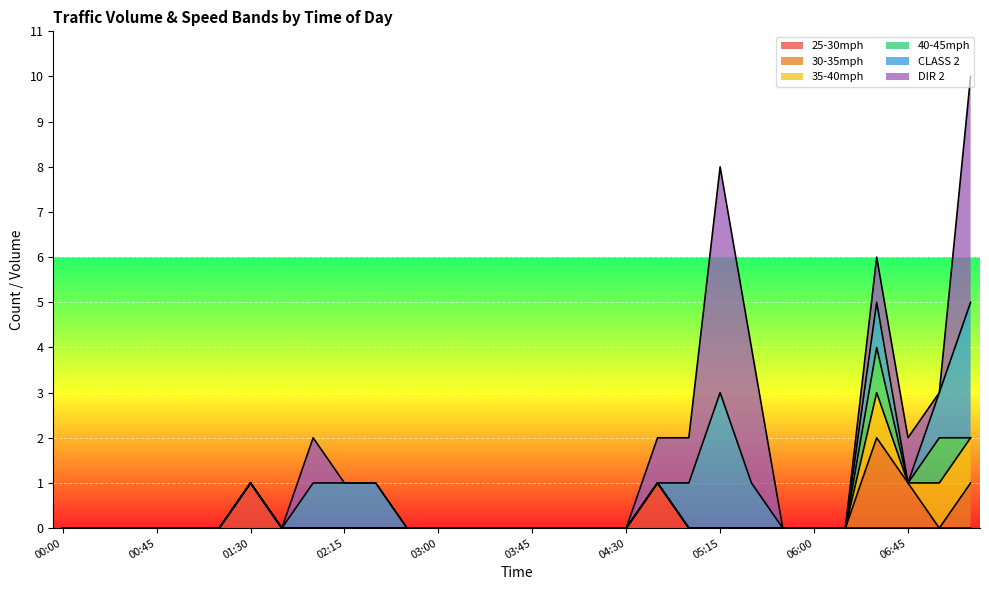

Does the chart display data point markers on the line(s)?

No